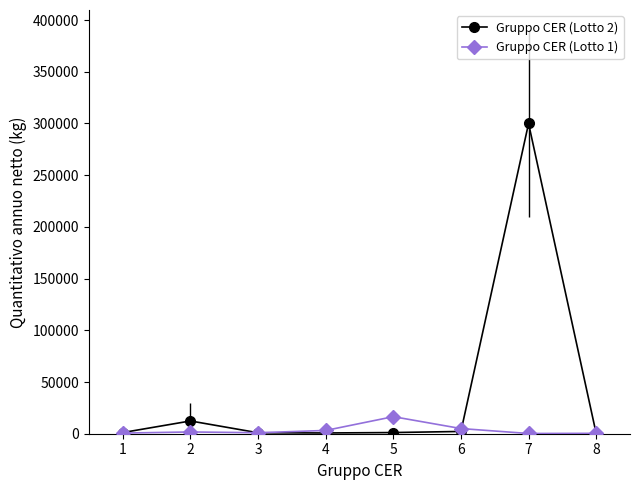

What is the maximum value shown in the chart?

300000.0